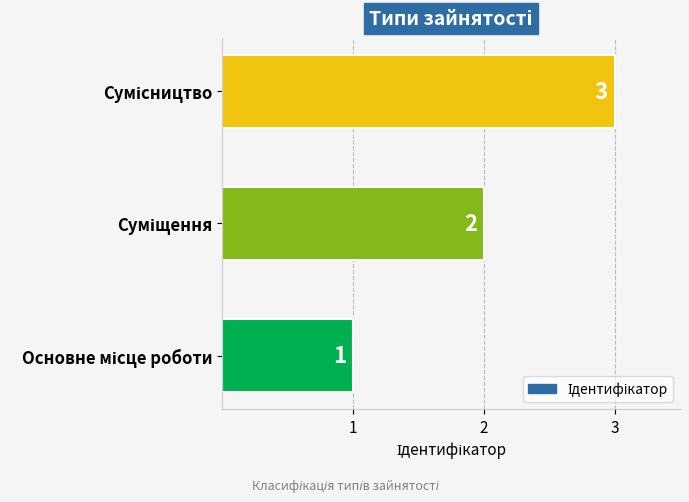

What is the sum of all values?

6